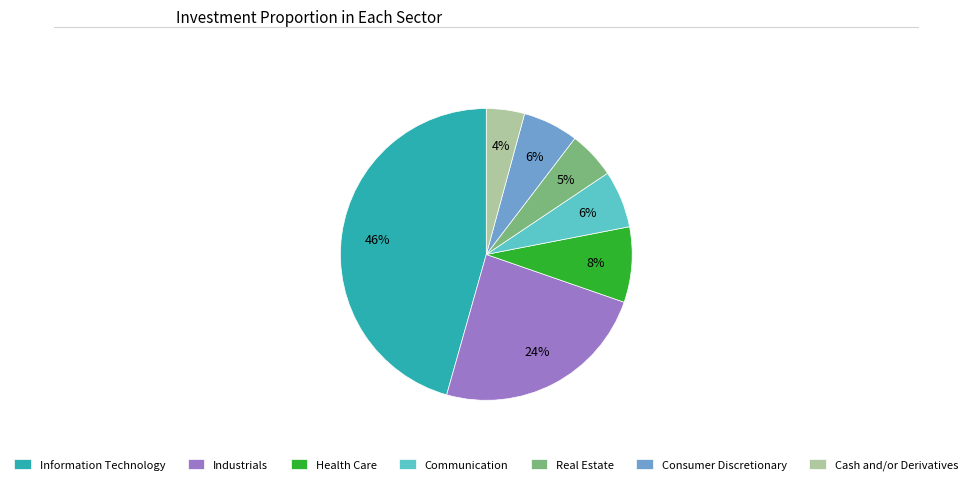

True or false: Communication accounts for 1% of the total.

False